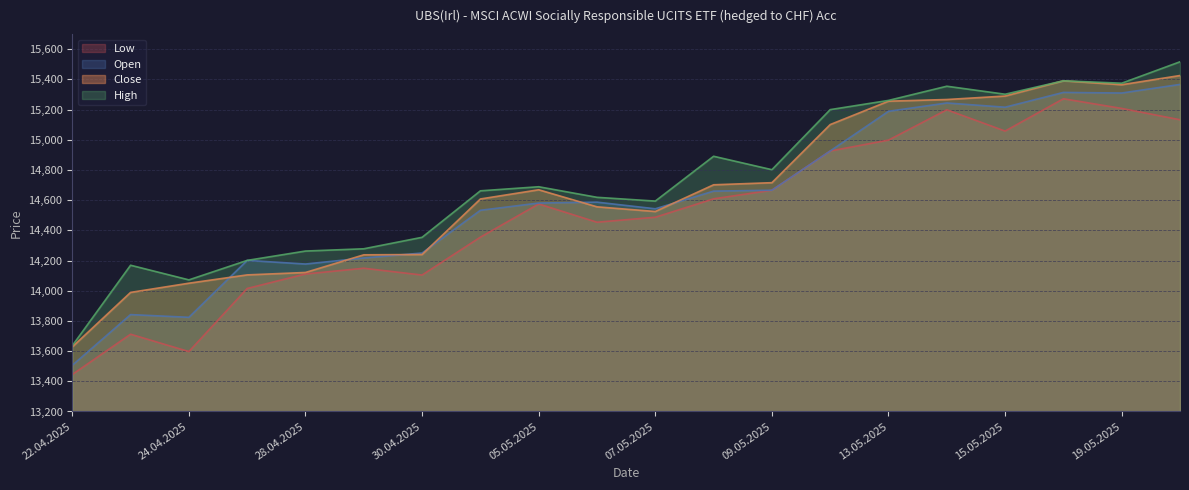

Where does the Low series first go above 14575?

08.05.2025